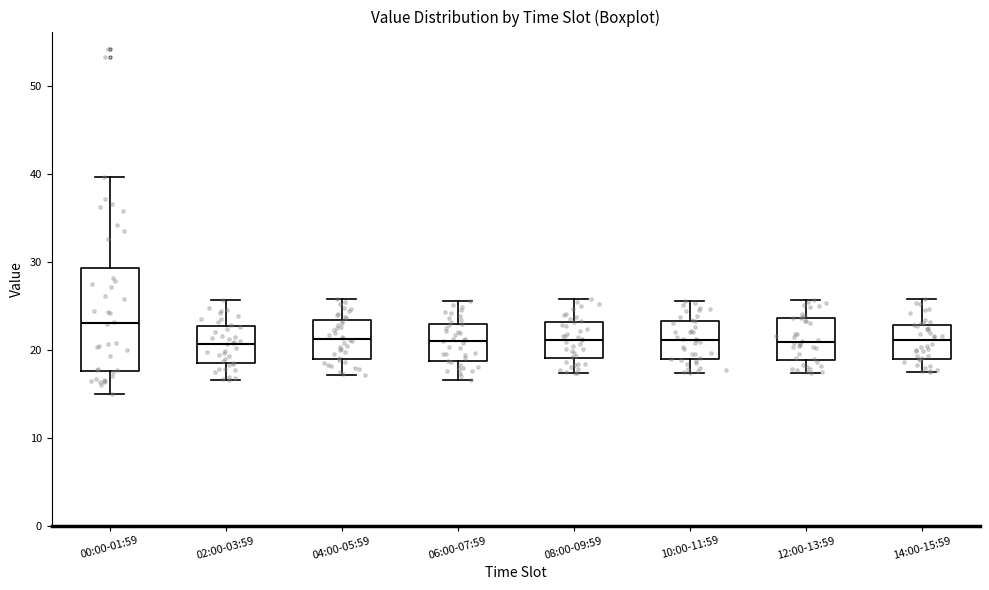

Reading left to right, read every box against the y-axis: the position of its median line, the range the box covers, and the ends of its whiskers. The values are not printed on the chart, so give them approximately, as read against the axis.

00:00-01:59: median 23, box 18 to 29, whiskers 15 to 40
02:00-03:59: median 21, box 18 to 23, whiskers 17 to 26
04:00-05:59: median 21, box 19 to 23, whiskers 17 to 26
06:00-07:59: median 21, box 19 to 23, whiskers 17 to 26
08:00-09:59: median 21, box 19 to 23, whiskers 17 to 26
10:00-11:59: median 21, box 19 to 23, whiskers 17 to 26
12:00-13:59: median 21, box 19 to 24, whiskers 17 to 26
14:00-15:59: median 21, box 19 to 23, whiskers 17 to 26